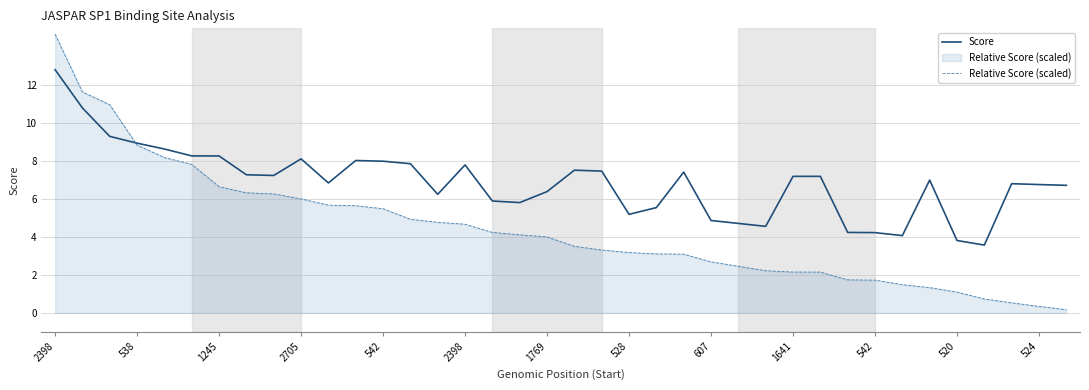

Which series has the largest total across all categories?

Score